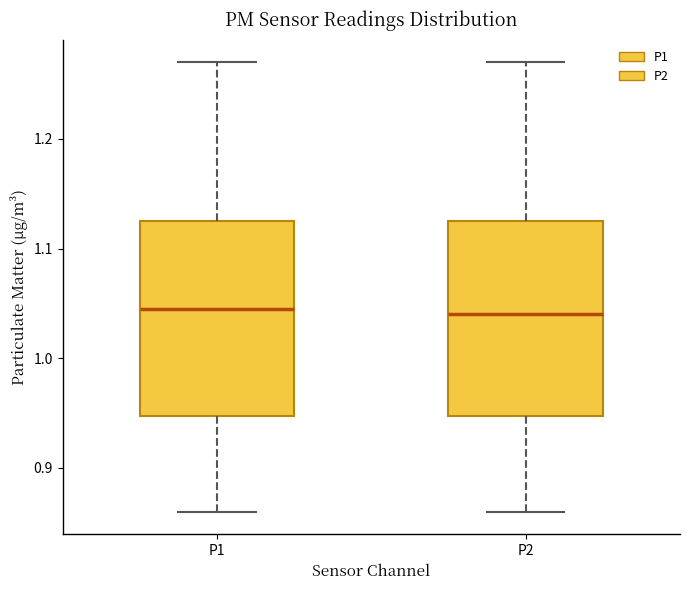

Where does the upper whisker of the box for P2 end on the y-axis? The values are not printed on the chart, so give them approximately, as read against the axis.

1.27